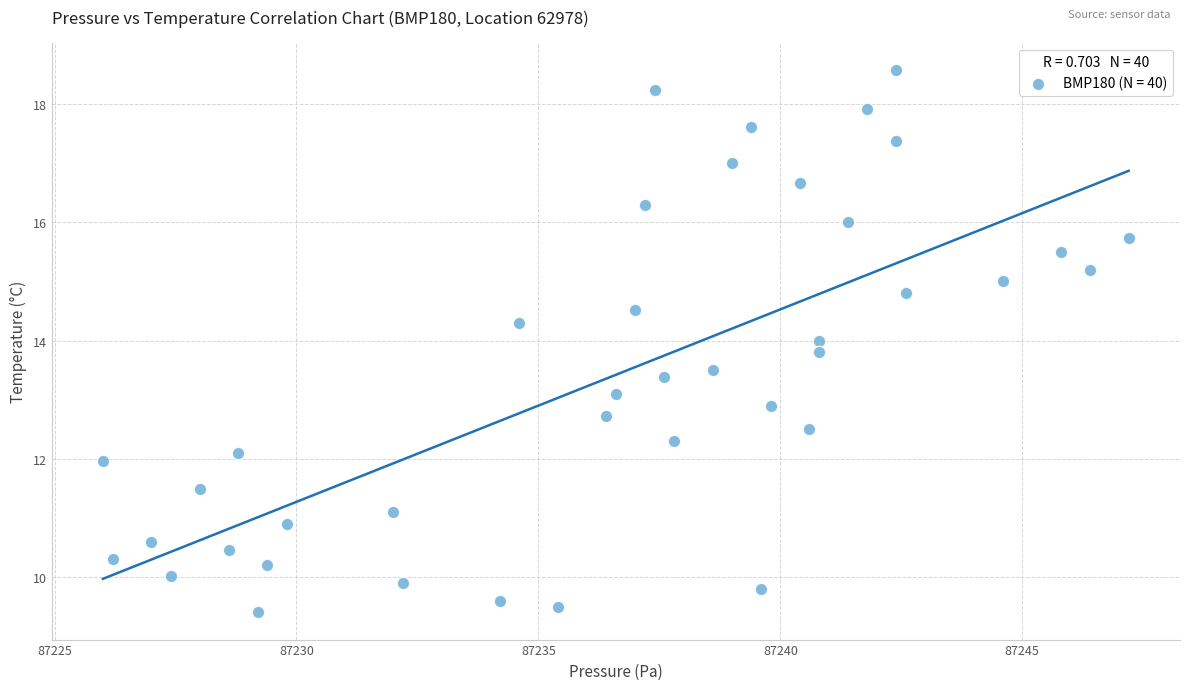

What is the range of Y values (max minus min)?

9.2